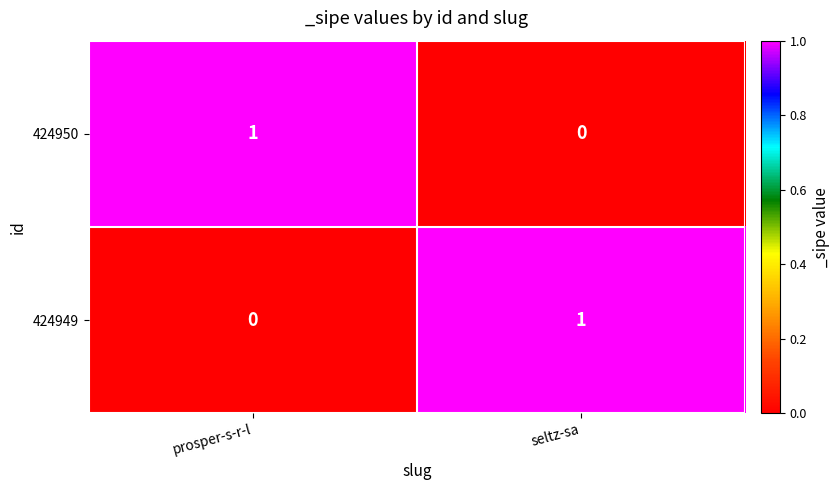

At which label is 424949 closest to 0?

prosper-s-r-l